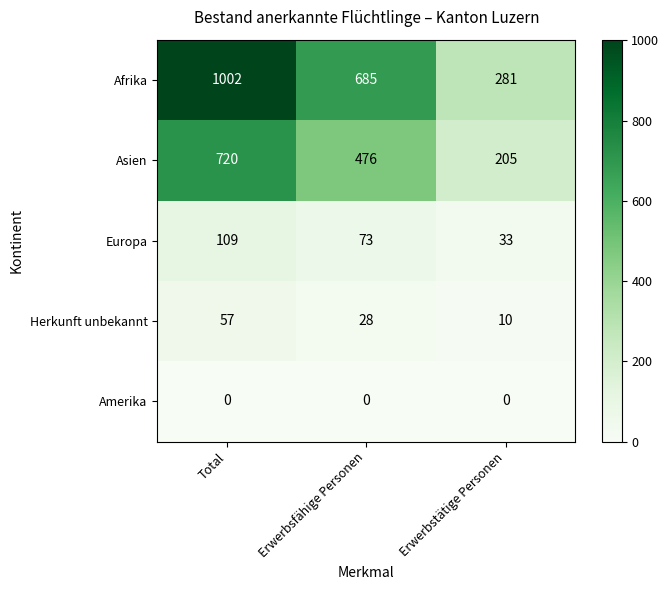

Rank the series by their maximum value, from lowest to highest.

Amerika, Herkunft unbekannt, Europa, Asien, Afrika